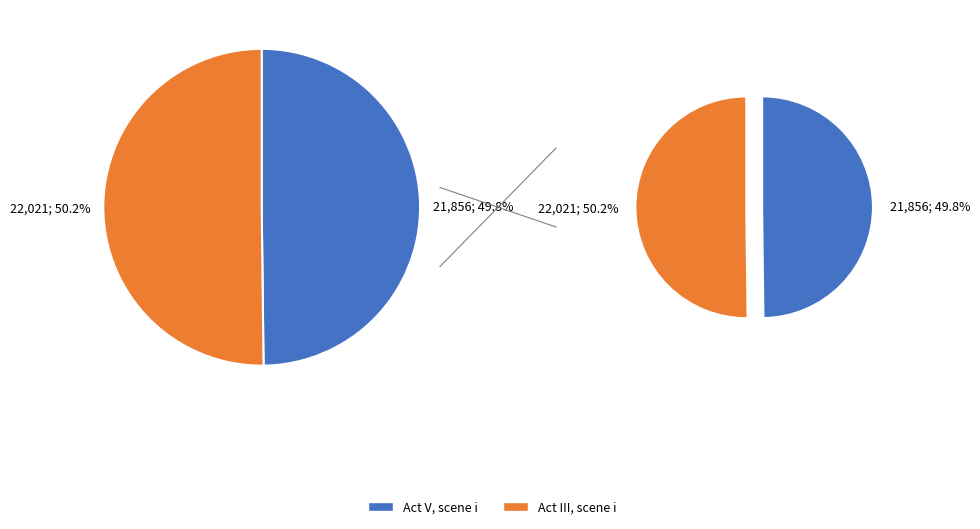

Between Act V, scene i and Act III, scene i, which is larger?

Act III, scene i